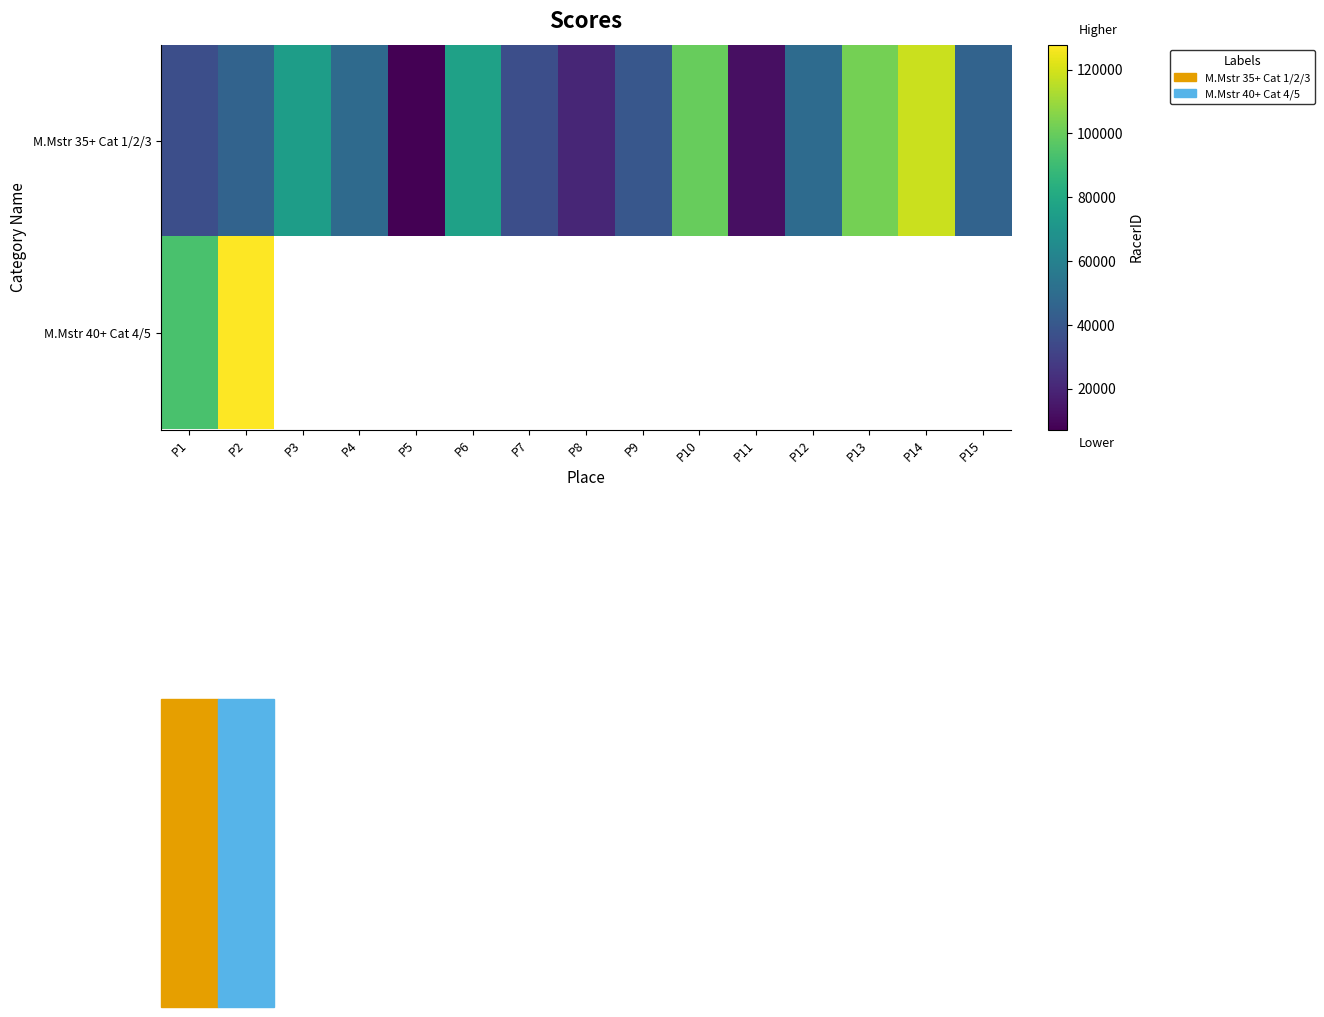

What is the difference between the second highest and minimum values in the M.Mstr 35+ Cat 1/2/3 series?

95350.0